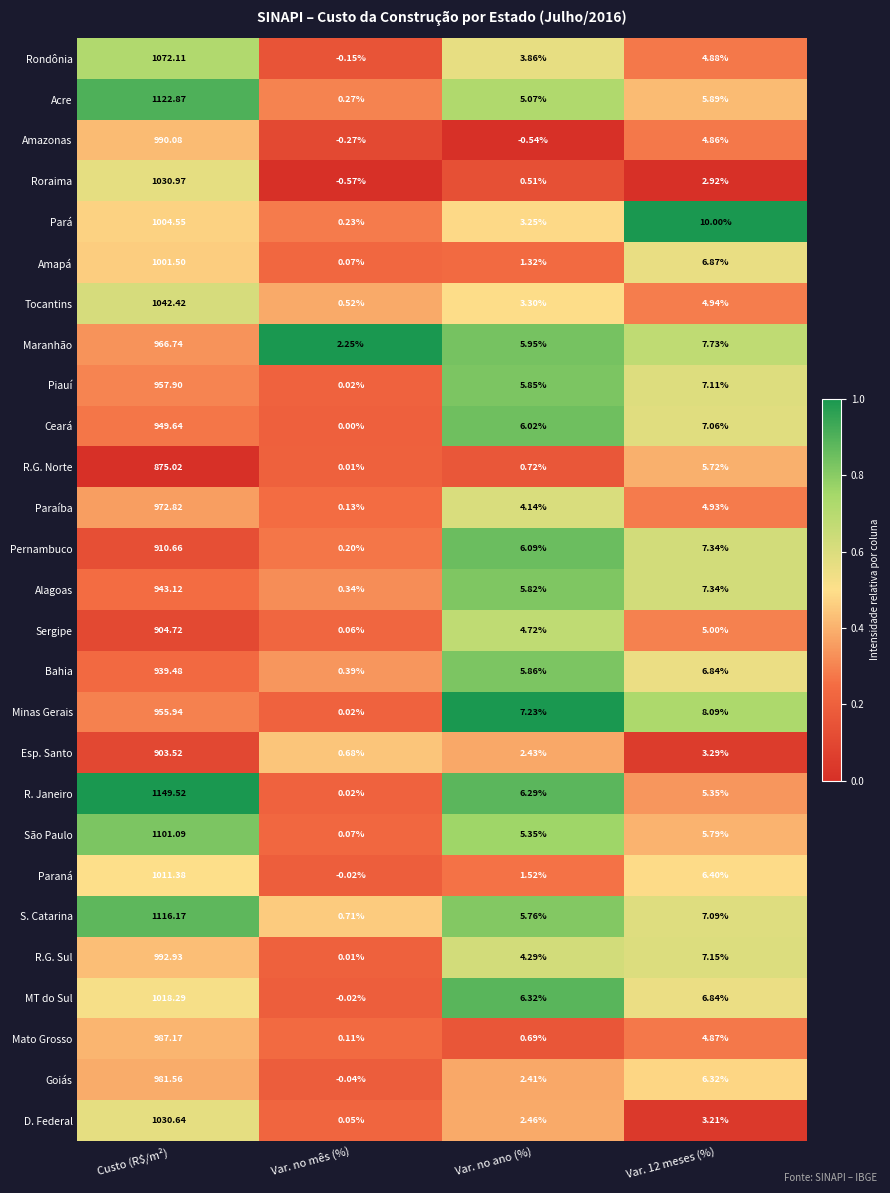

At which category is the sum across all series the highest?

Custo (R$/m²)